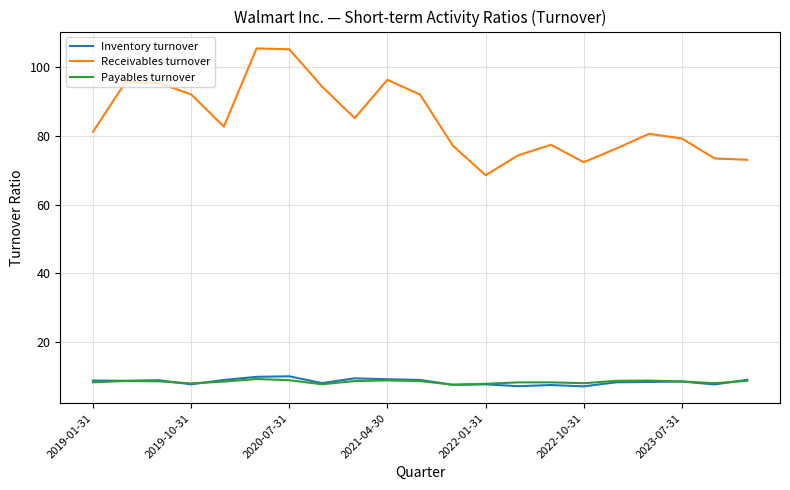

What is the minimum value for Inventory turnover?

7.0